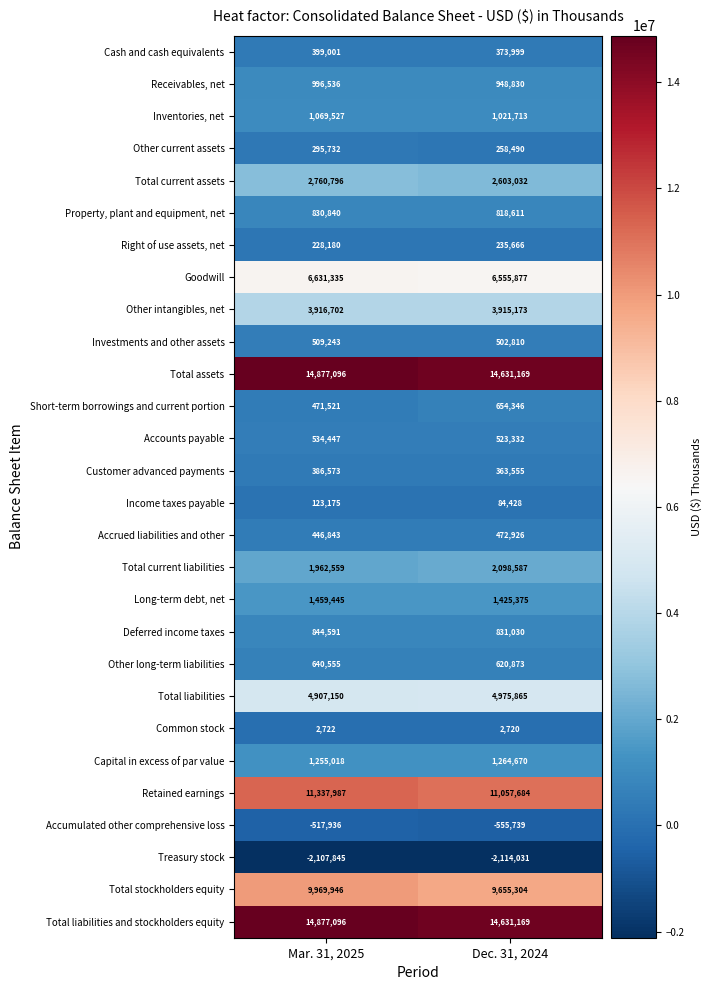

Count the number of data series in this chart.

28